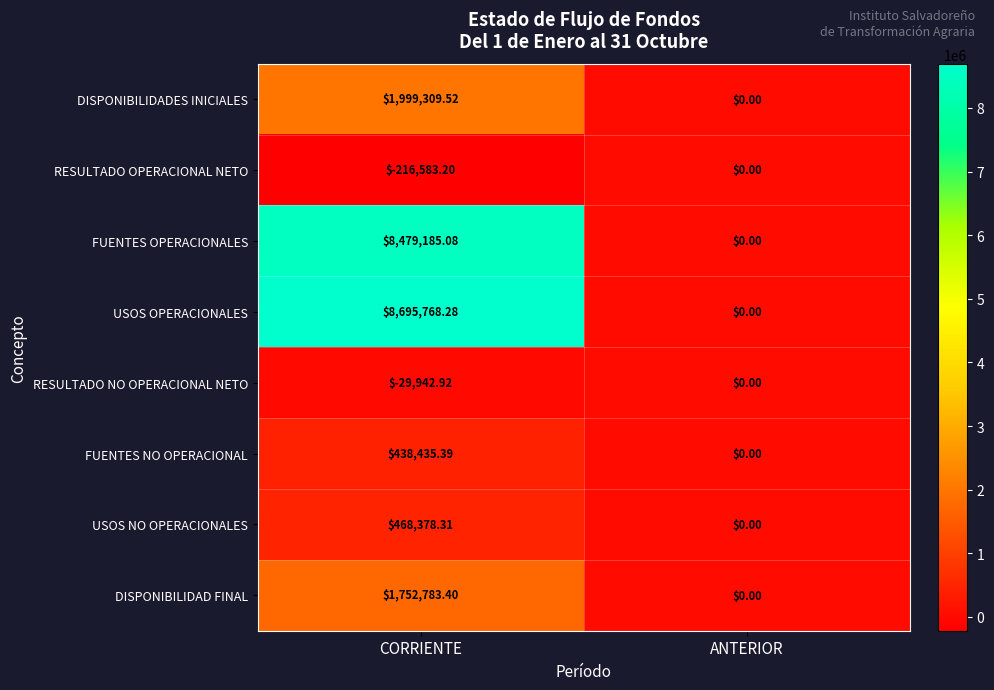

Which series has the largest total across all categories?

USOS OPERACIONALES